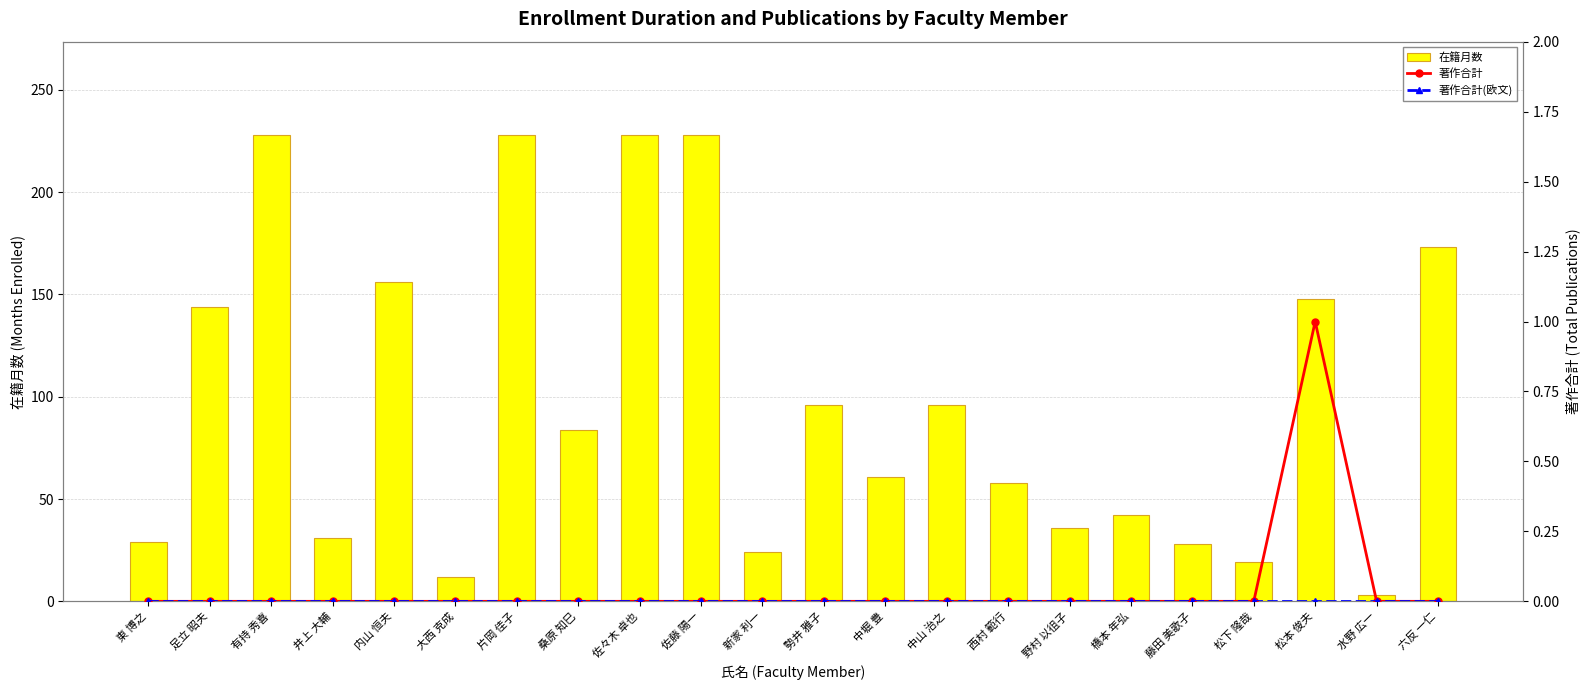

Which series has the largest total across all categories?

在籍月数